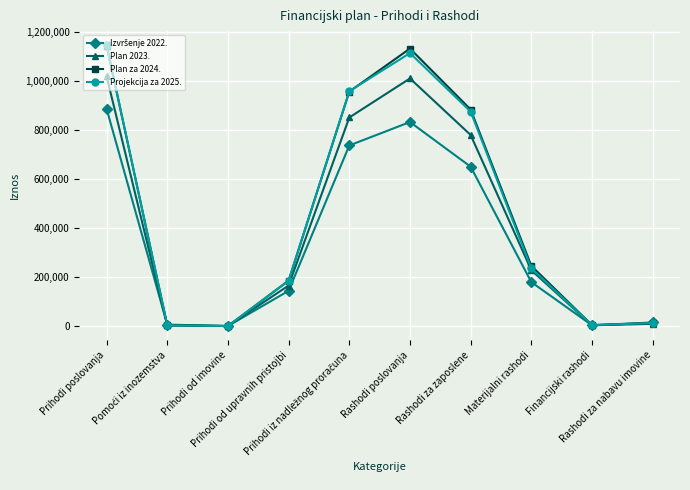

At how many categories does at least one series exceed 417655?

4